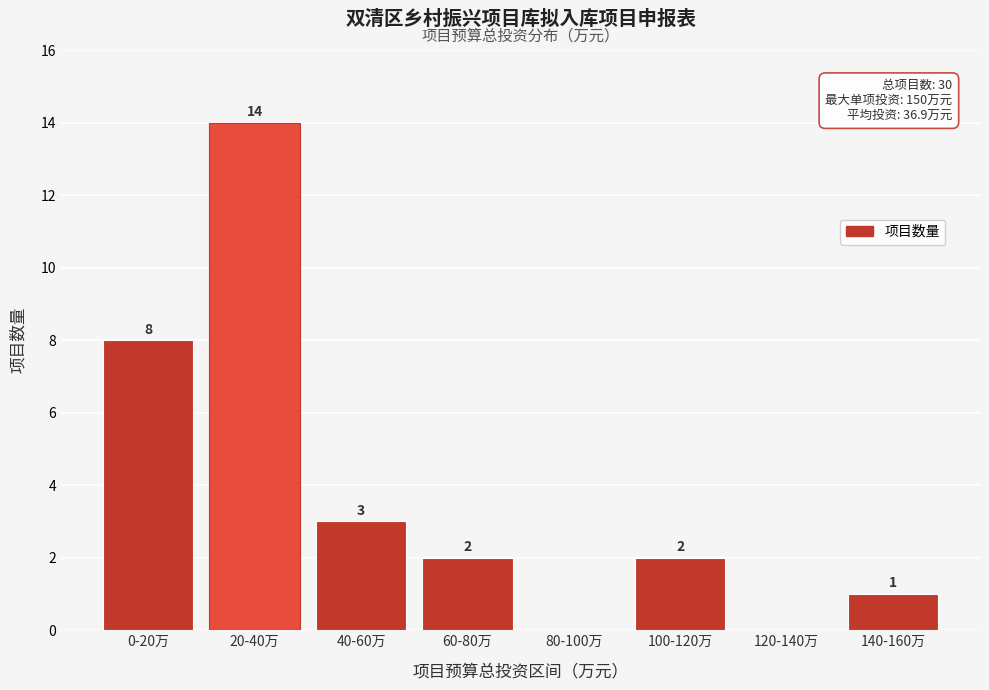

Reading left to right, transcribe all the data shown in this chart.

0-20万=8	20-40万=14	40-60万=3	60-80万=2	80-100万=0	100-120万=2	120-140万=0	140-160万=1